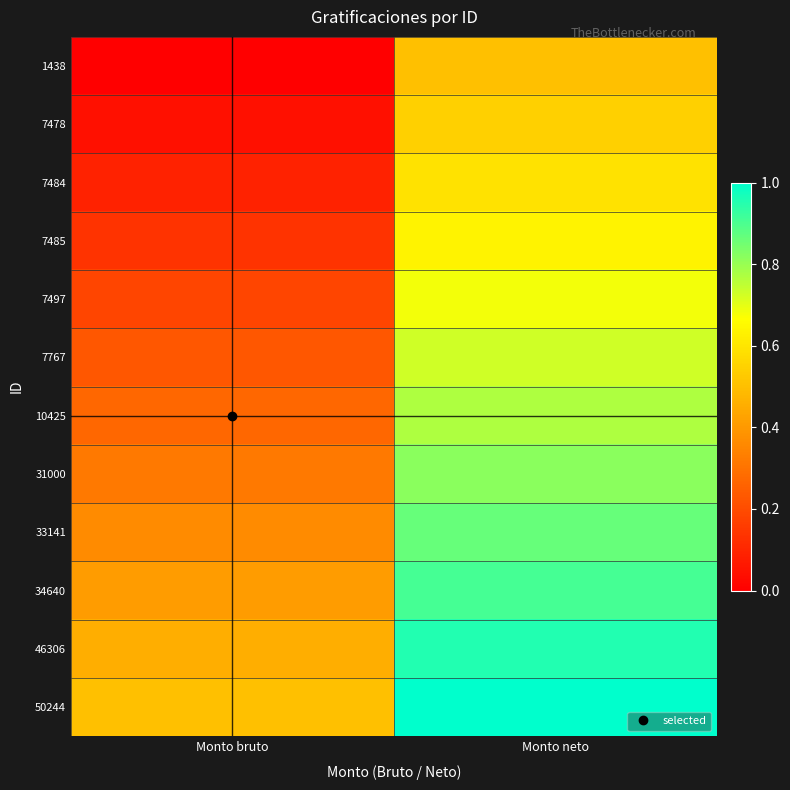

Which category has the lowest value across all series?

Monto bruto